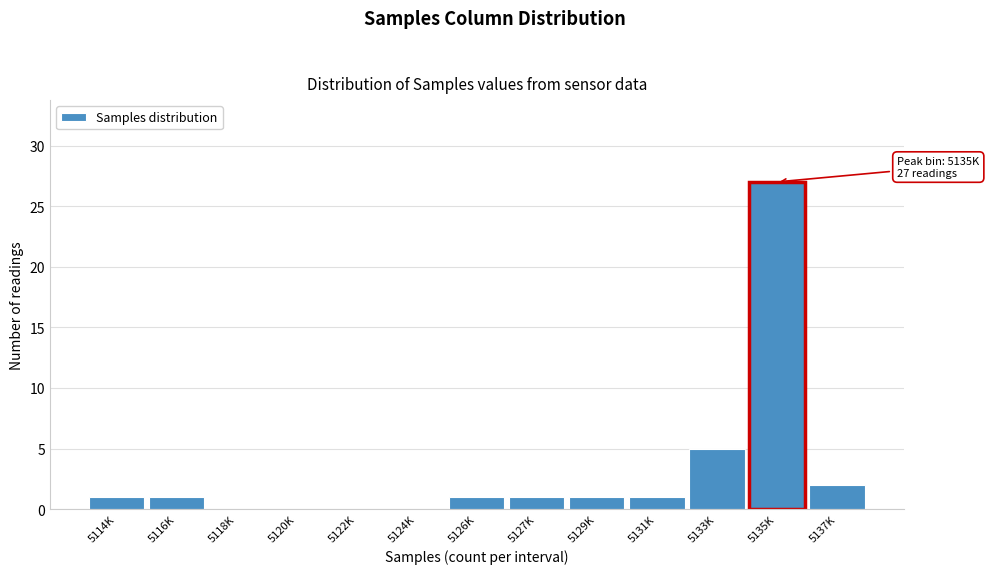

Reading left to right, transcribe all the data shown in this chart.

5114K=1	5116K=1	5118K=0	5120K=0	5122K=0	5124K=0	5126K=1	5127K=1	5129K=1	5131K=1	5133K=5	5135K=27	5137K=2